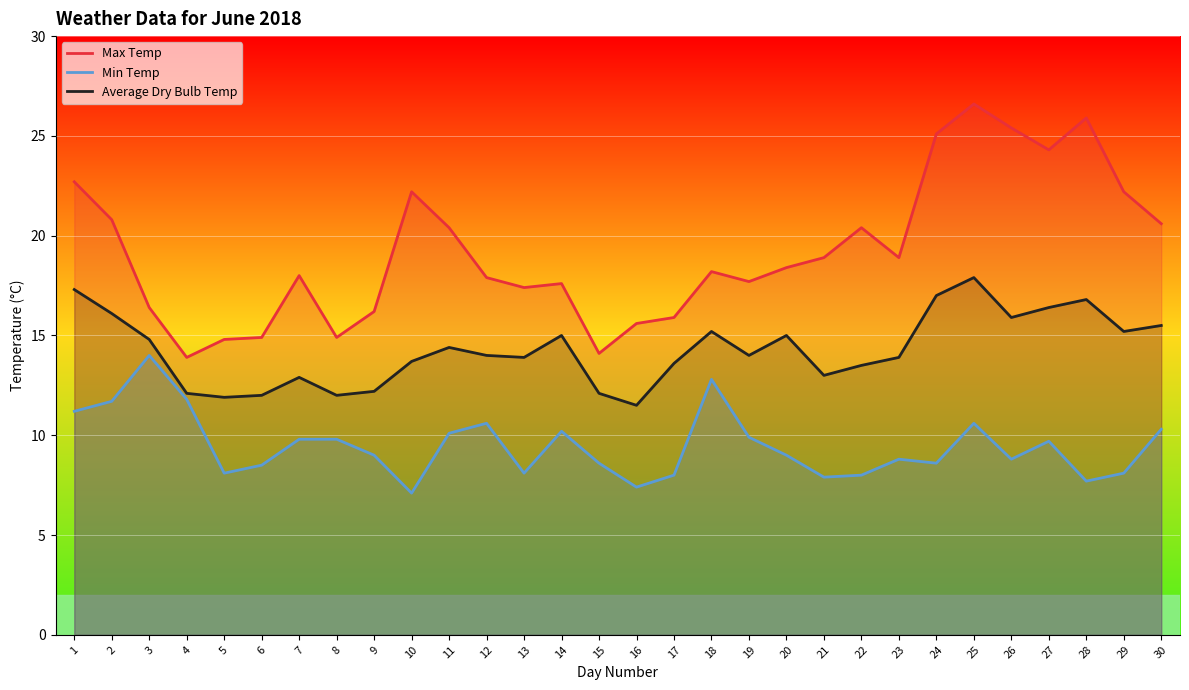

How many data points in Average Dry Bulb Temp are above 14?

14